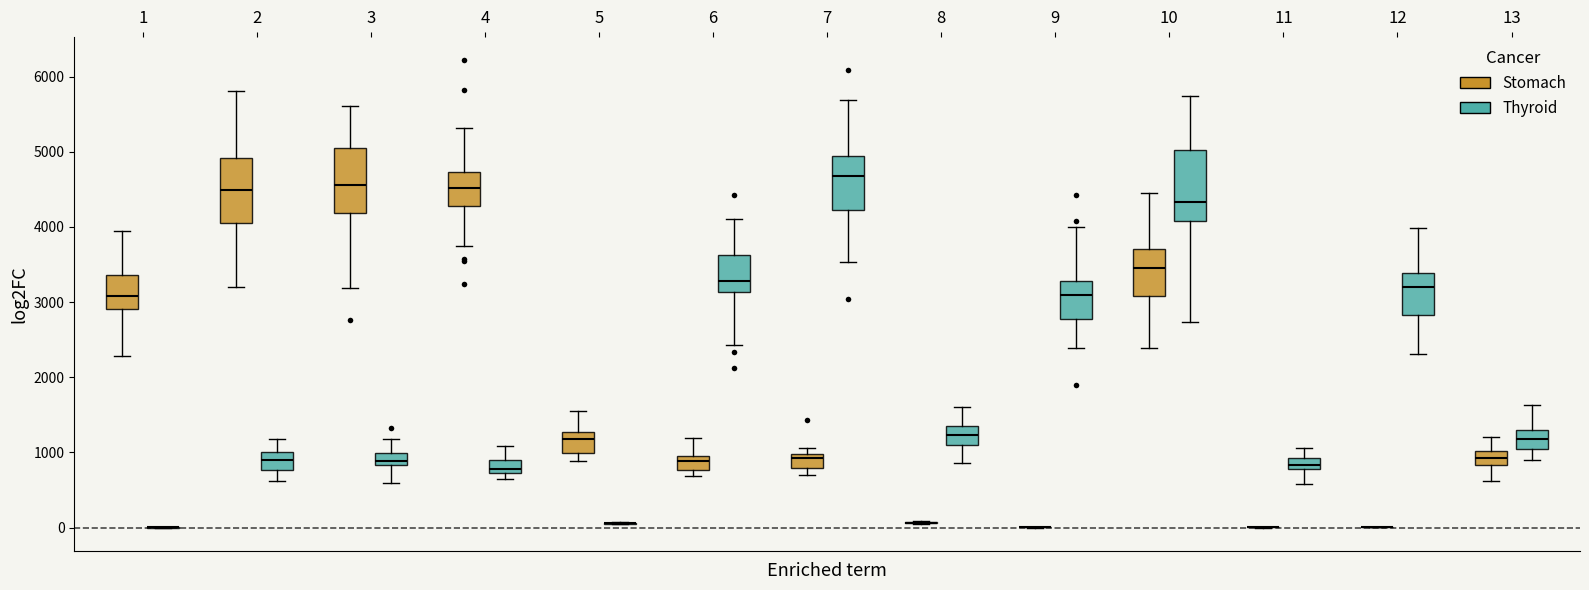

Where does the upper whisker of the box for 10 (Thyroid) end on the y-axis? The values are not printed on the chart, so give them approximately, as read against the axis.

5700